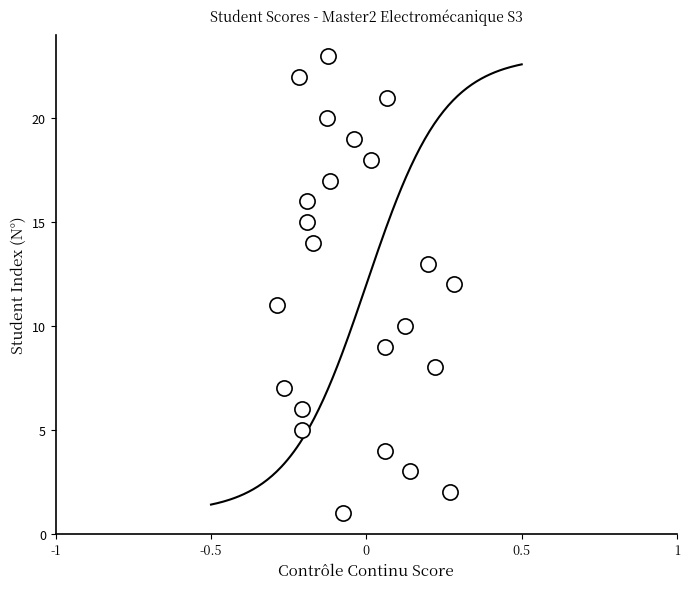

Count the number of points in this scatter plot.

23